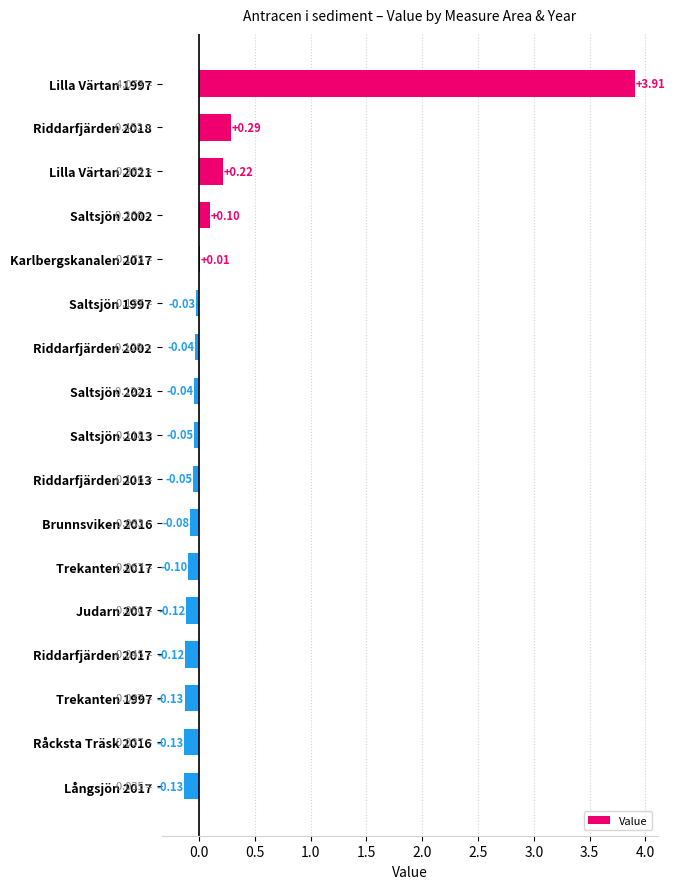

What is the sum of all values?

3.5